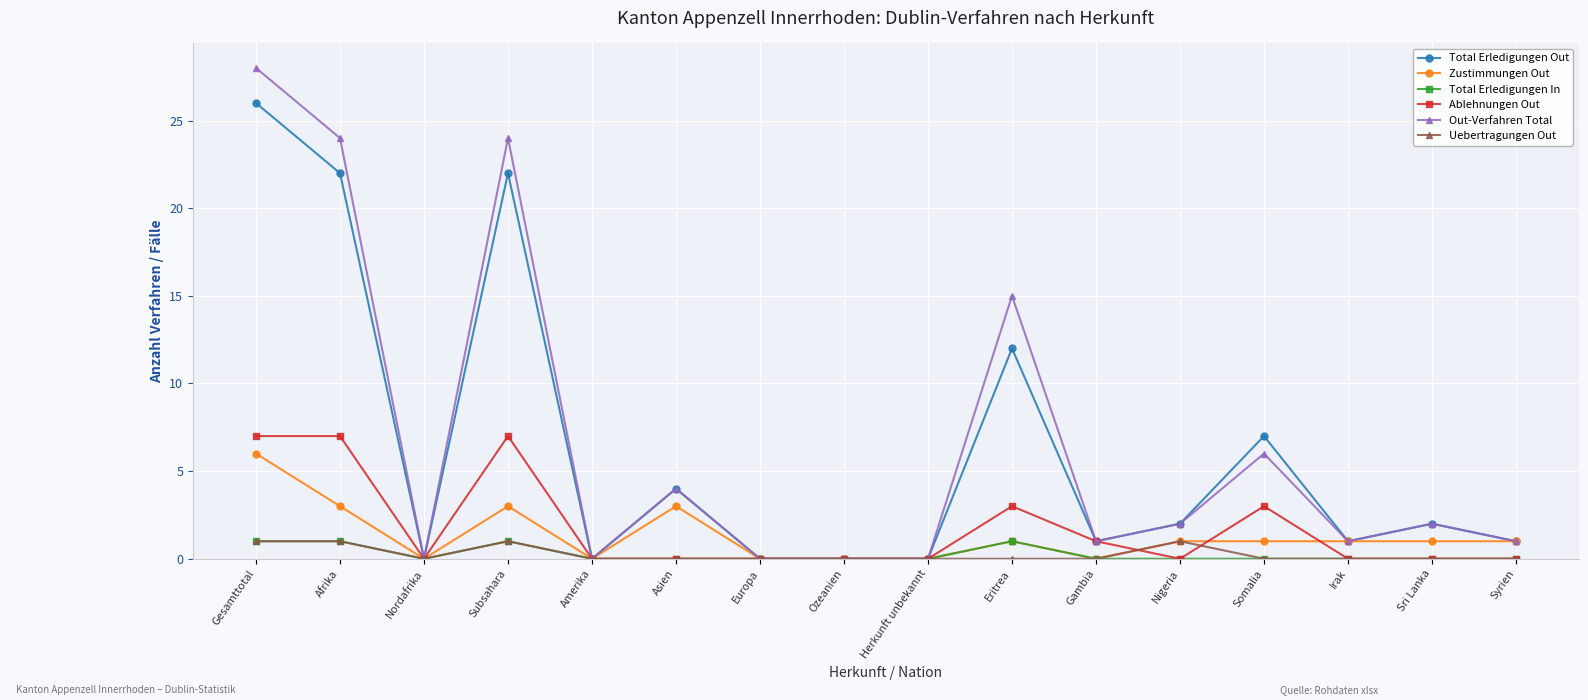

What is the difference between the highest and lowest values at Somalia?

7